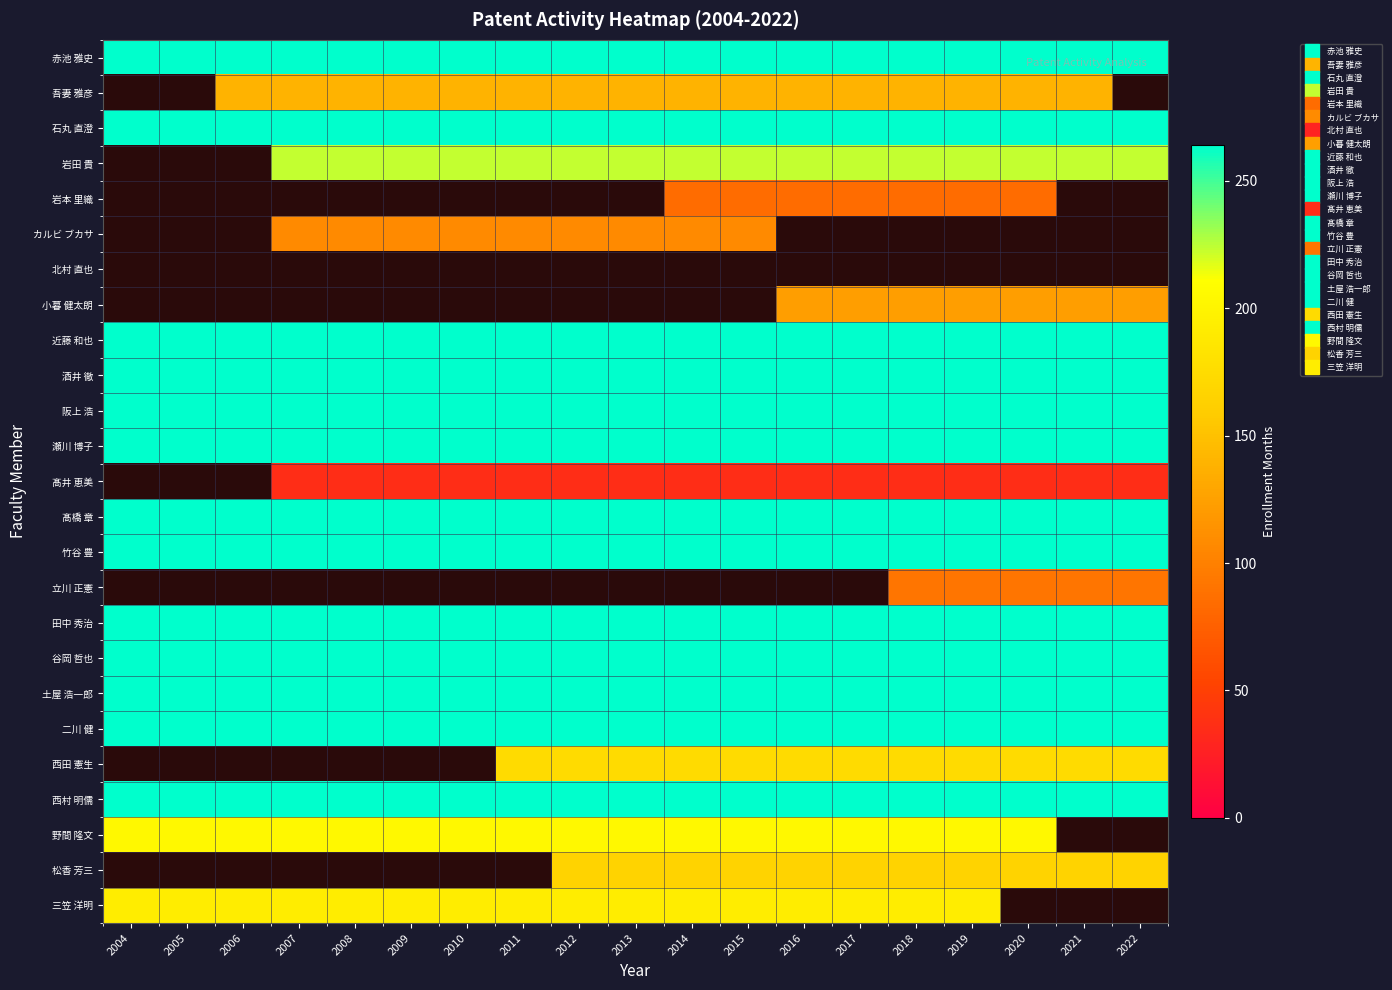

What is the approximate value of 谷岡 哲也 at 2019?

264.0